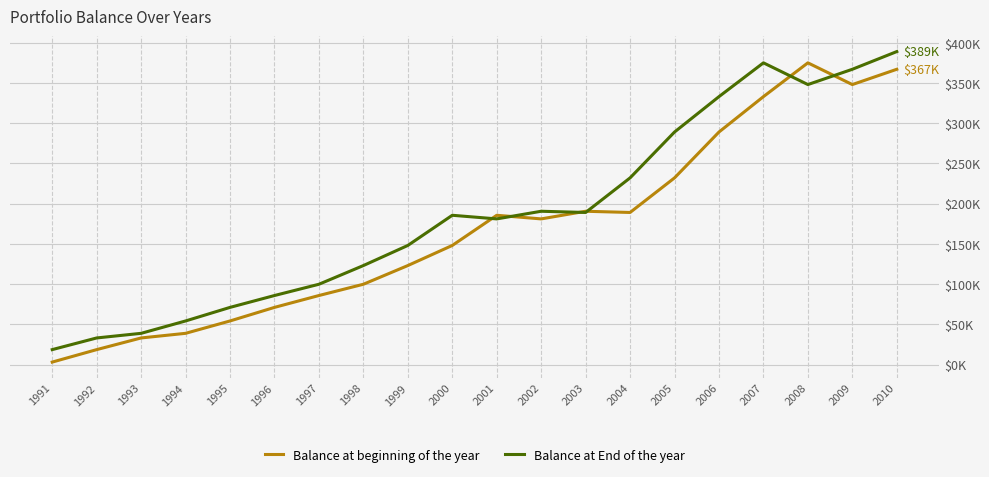

Does the chart have visible grid lines?

Yes